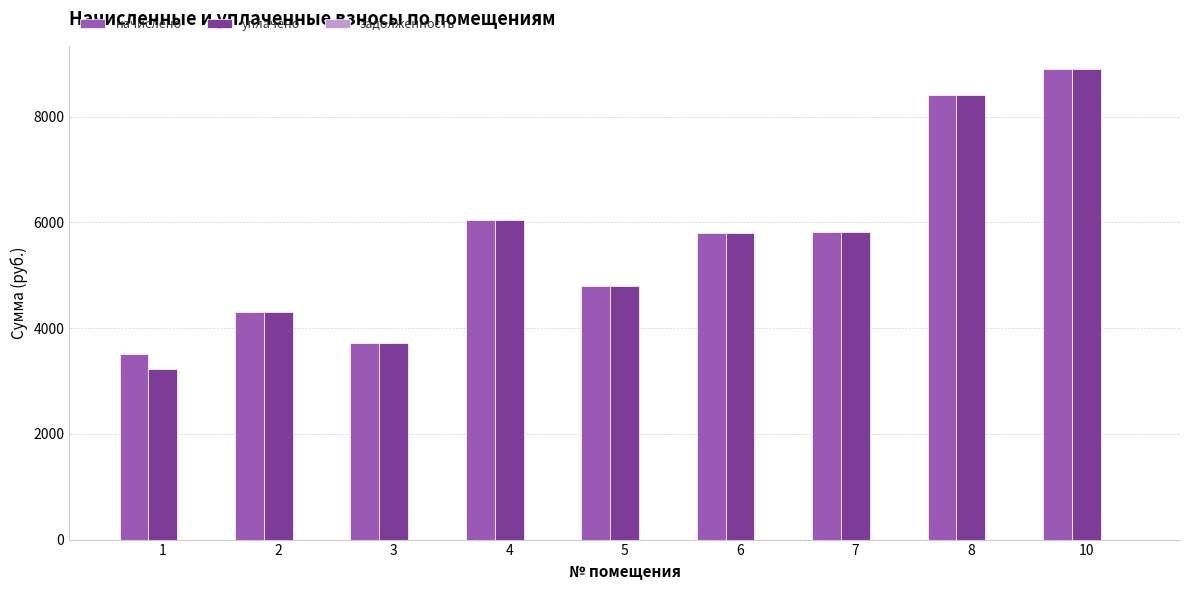

How many values in the уплачено series exceed 5790?

5